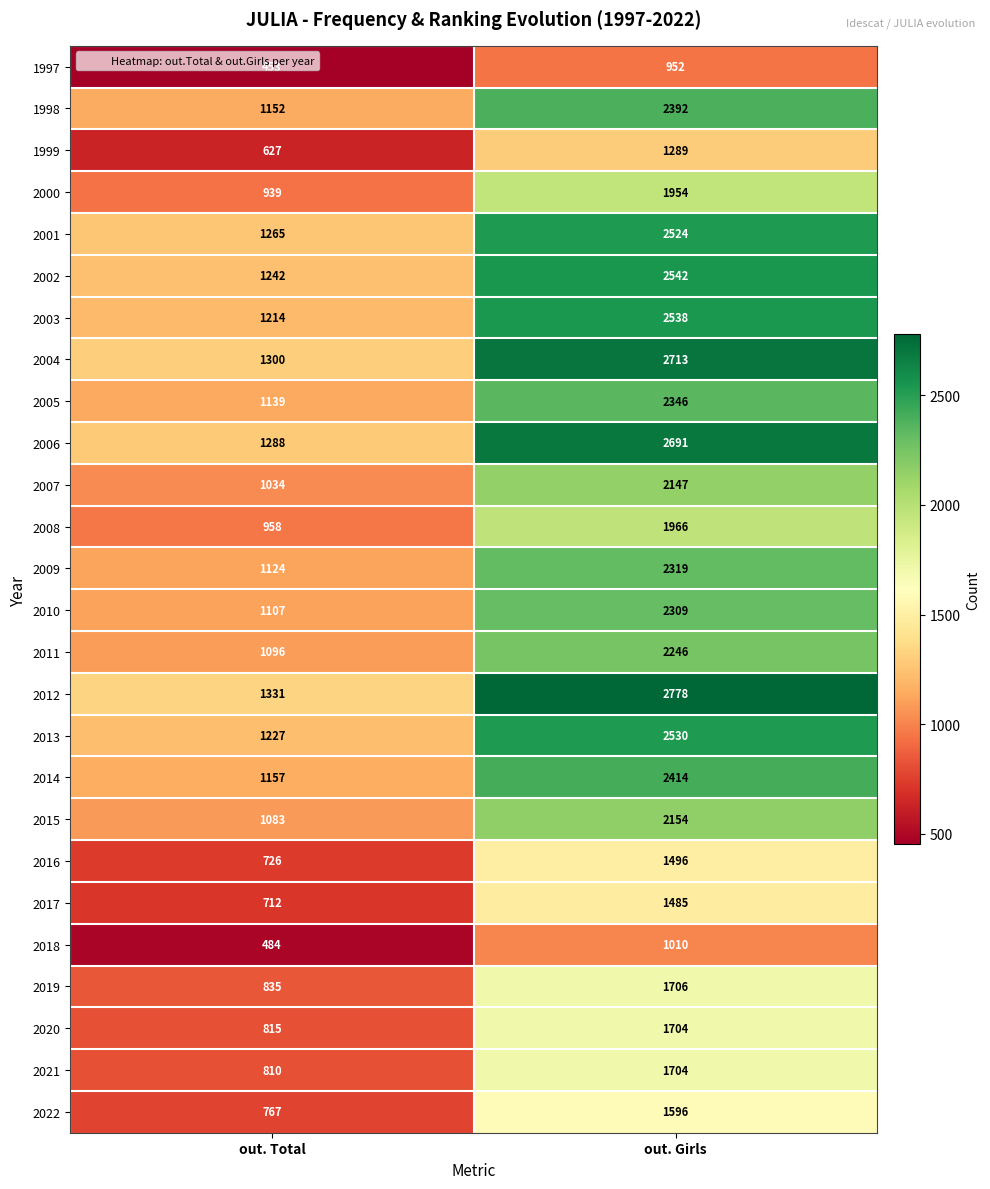

What is the difference between the maximum and minimum values in the 2007 series?

1113